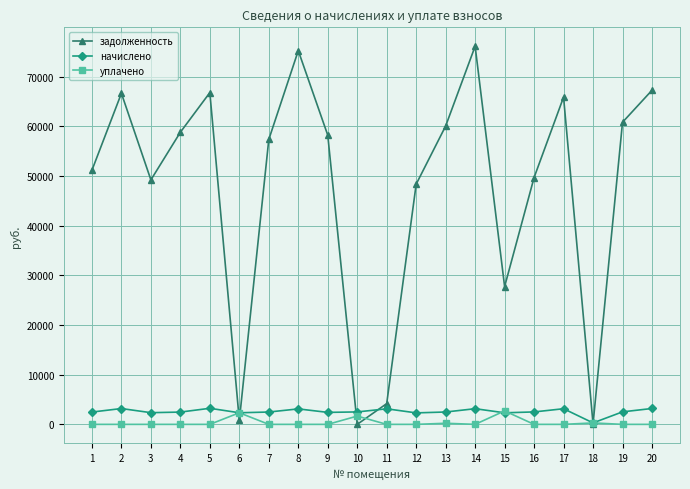

At 1, list the series in order from smallest to largest.

уплачено, начислено, задолженность